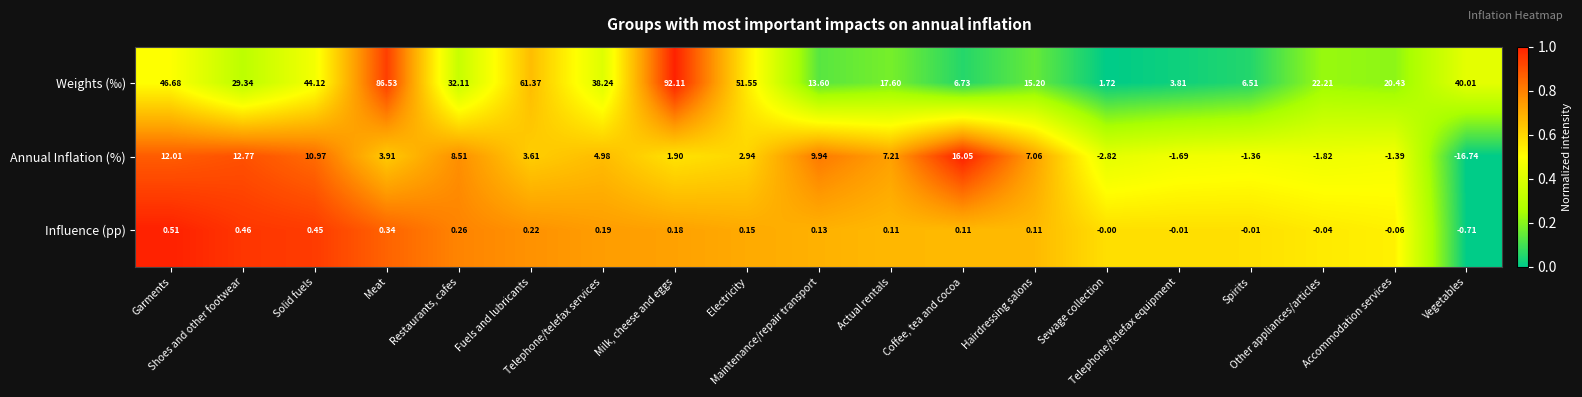

How many distinct data groups are displayed?

3